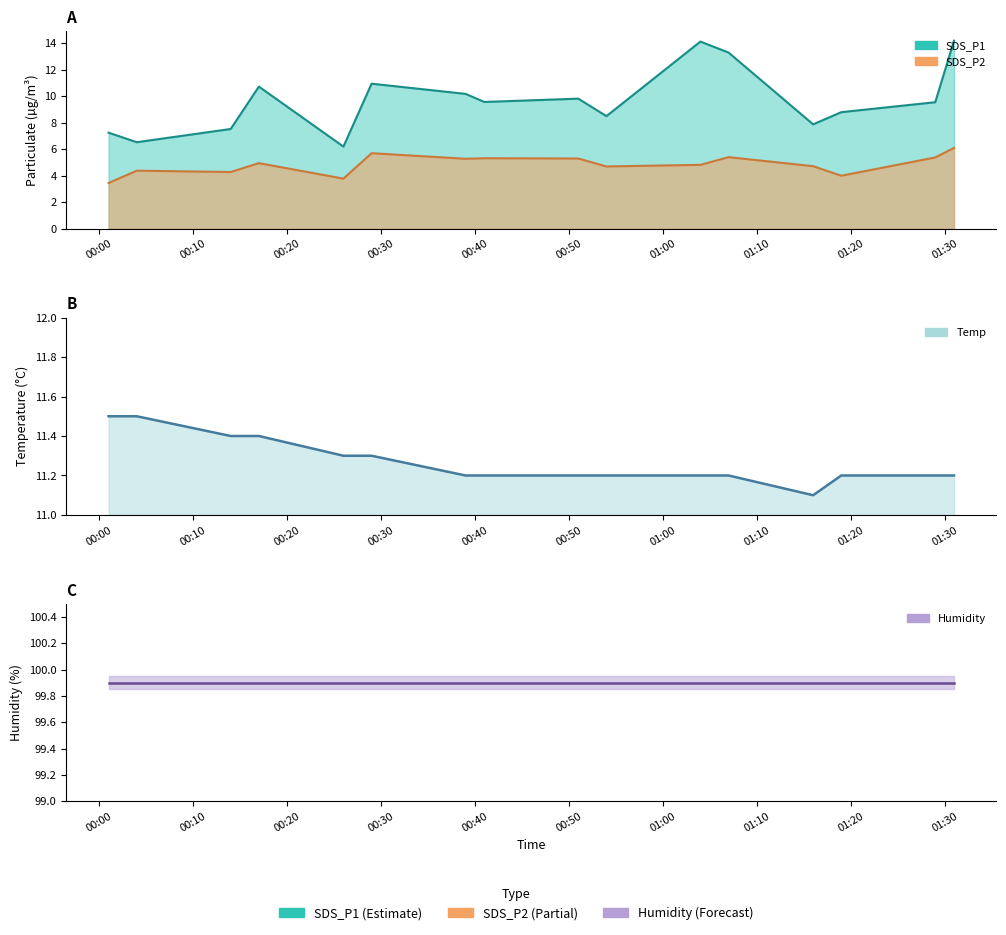

True or false: SDS_P1 and Humidity cross at least once.

False